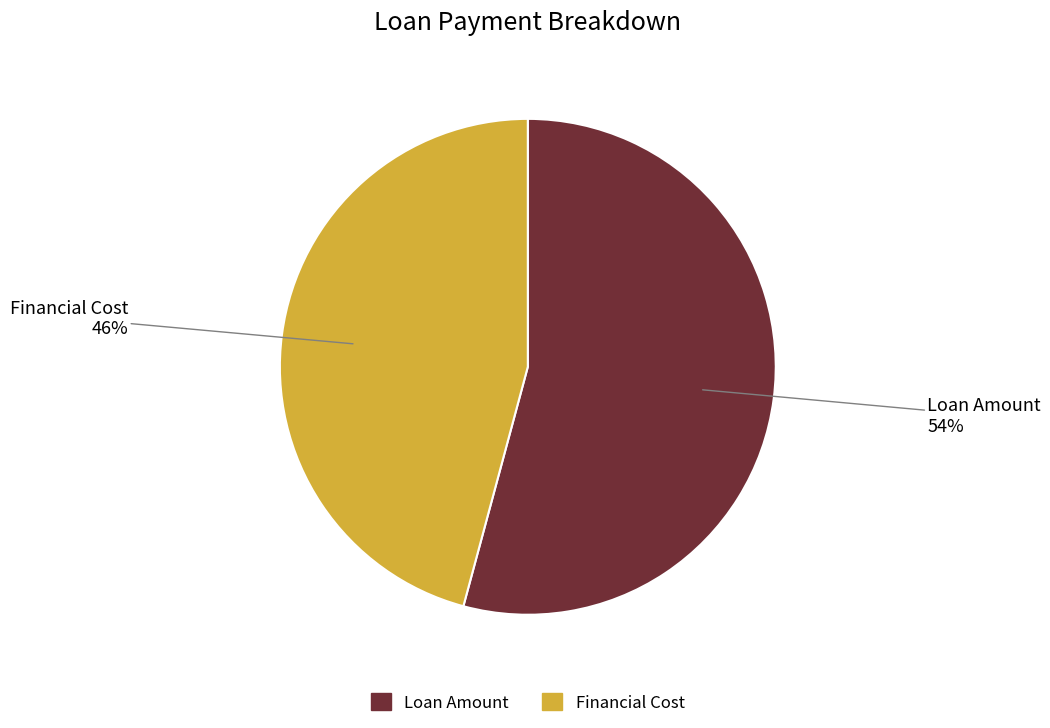

Is Loan Amount the majority of the pie?

Yes